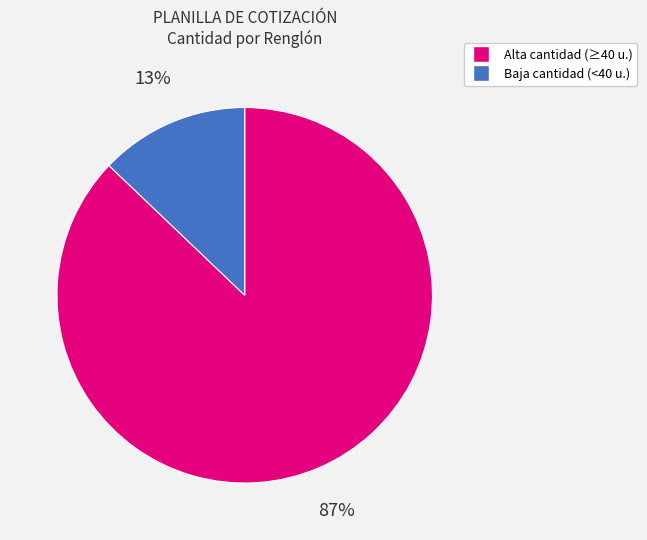

Is there any slice that represents more than half of the pie?

Yes